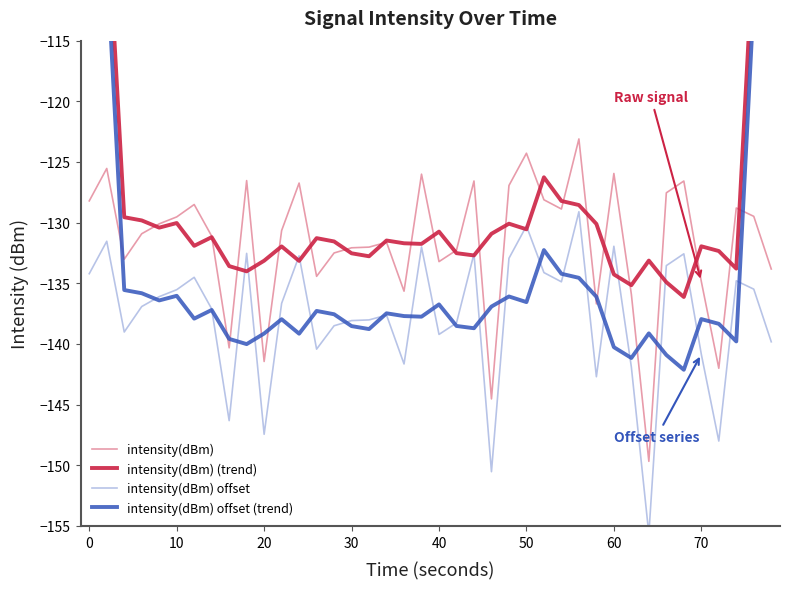

Is the value of intensity(dBm) at 19 greater than the value of intensity(dBm) offset at 19?

Yes